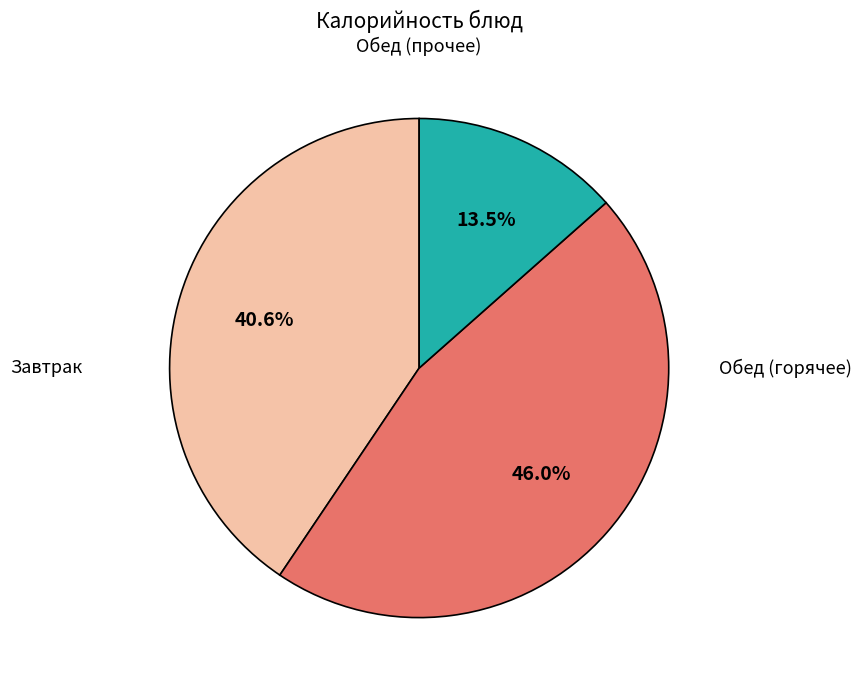

Is there a majority slice in this chart?

No